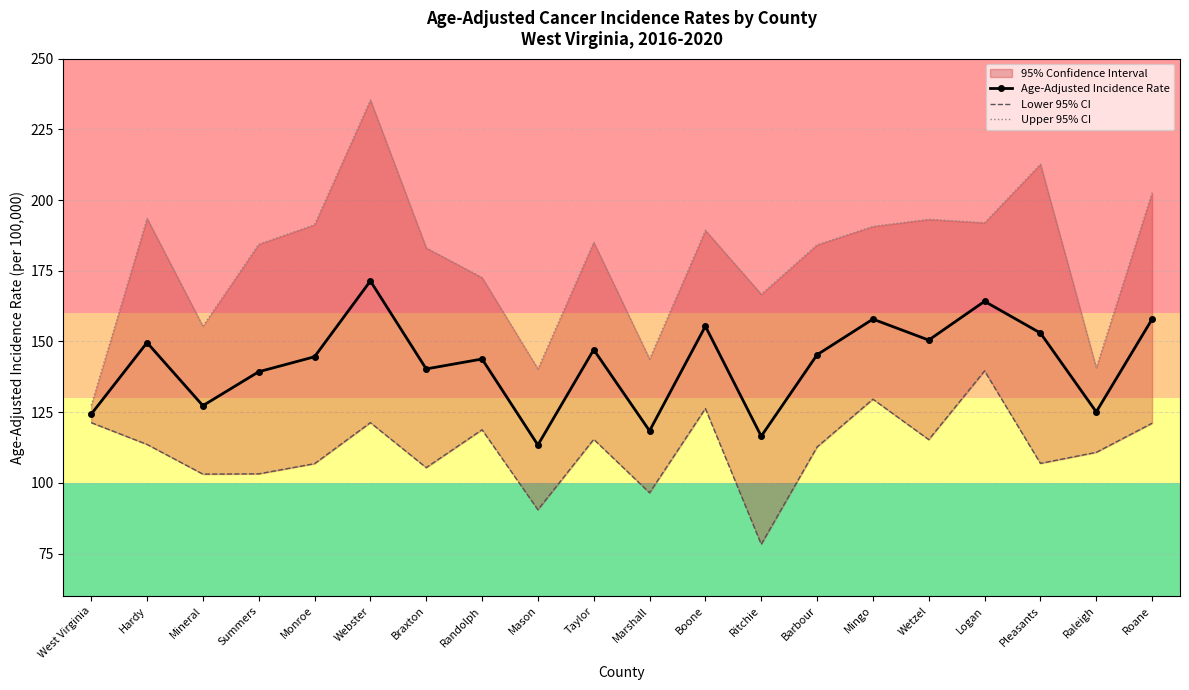

How many lines are shown in the chart?

3